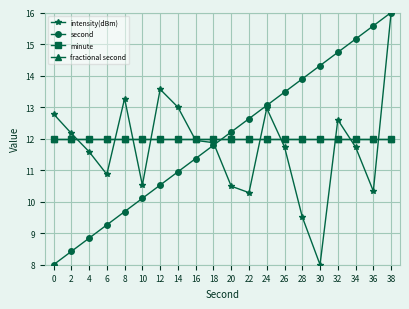

Is this an area chart (filled region under the line)?

No